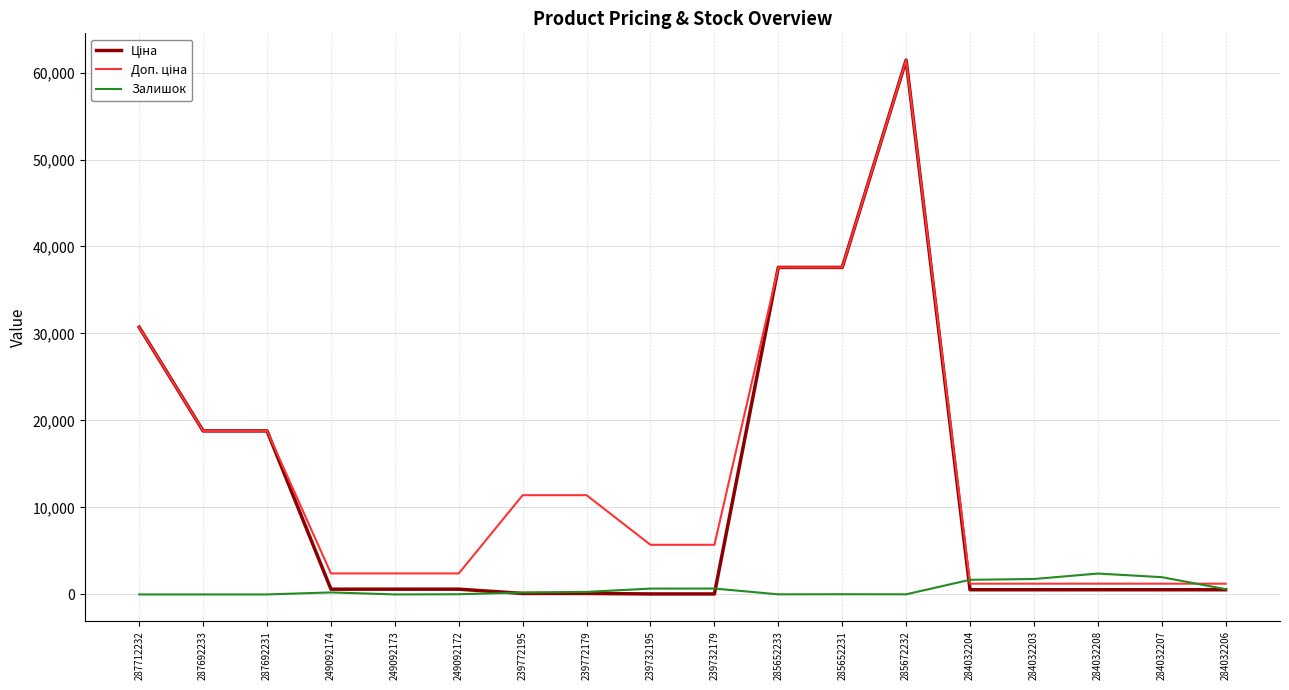

Does the chart have visible grid lines?

Yes